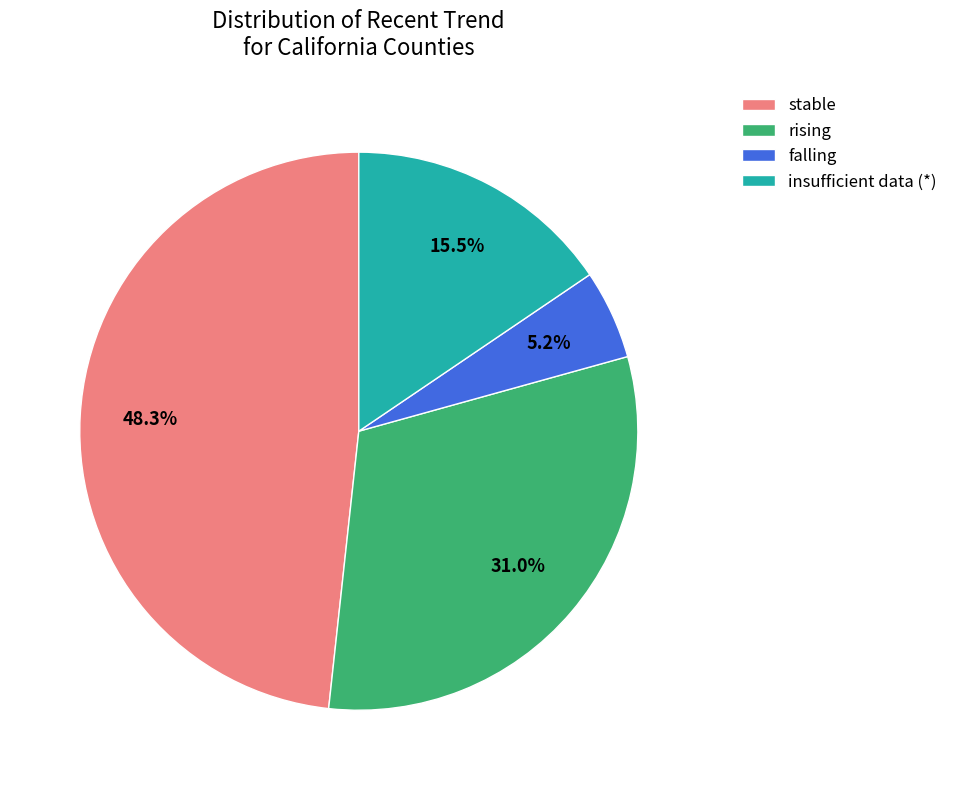

Count the number of slices in the pie.

4